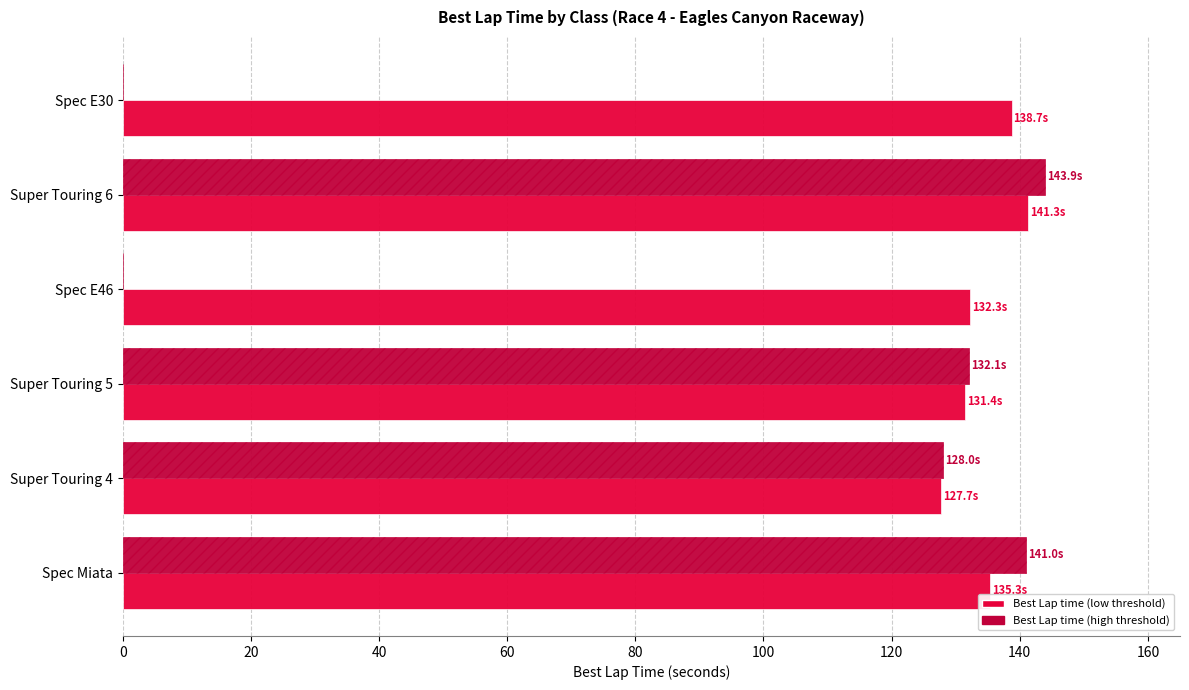

What is the total value across all series at Super Touring 5?

263.5